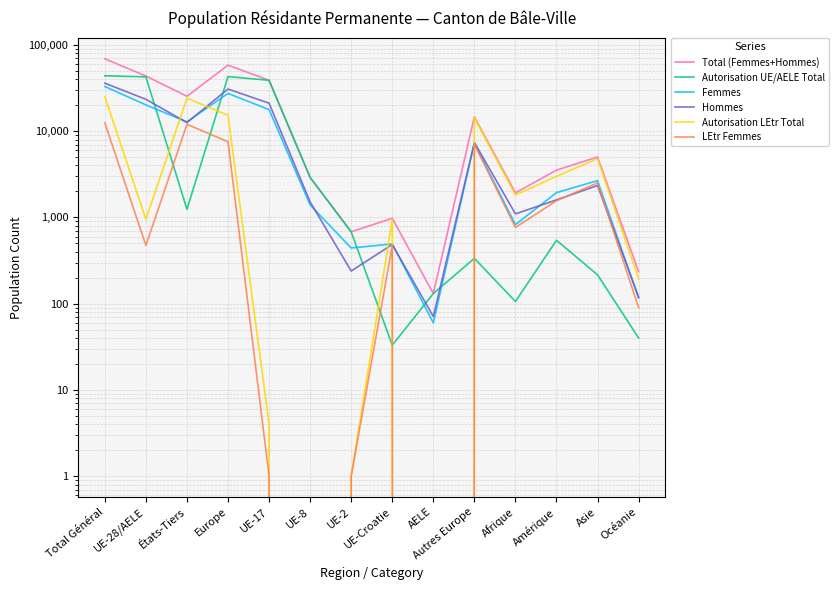

List the labels in order of LEtr Femmes value, largest first.

Total Général, États-Tiers, Europe, Autres Europe, Asie, Amérique, Afrique, UE-28/AELE, UE-Croatie, Océanie, UE-17, UE-2, UE-8, AELE